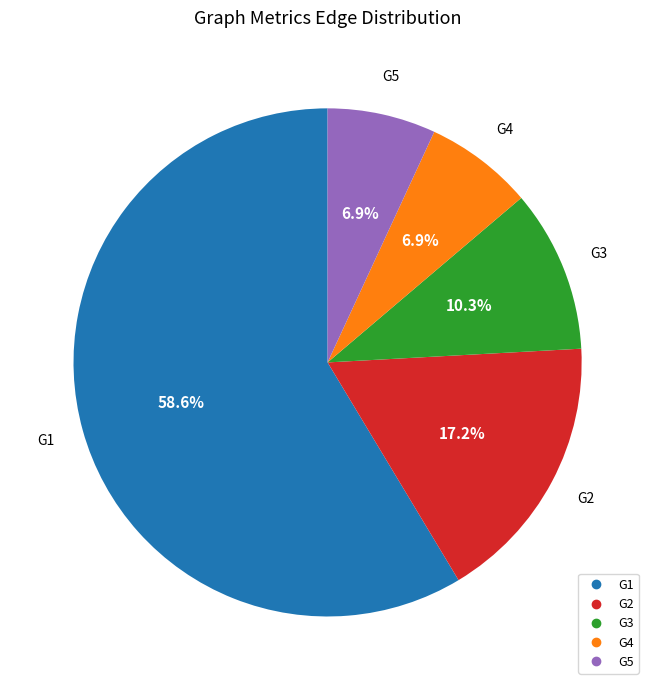

Which category accounts for the majority?

G1